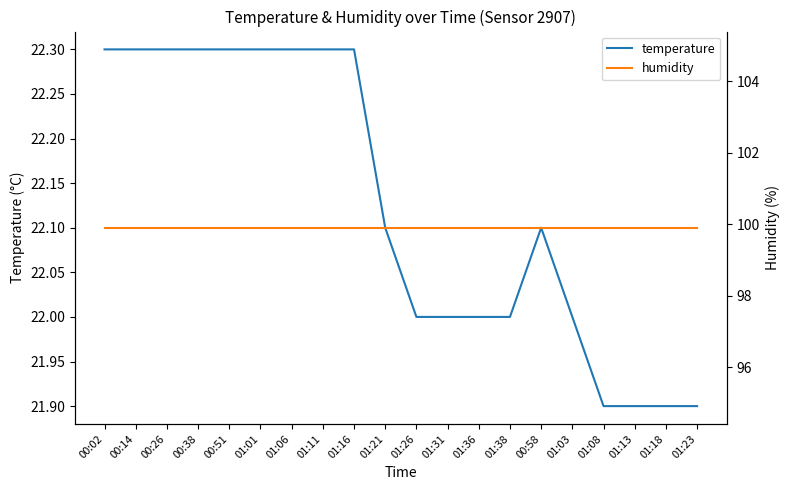

Between 01:16 and 01:38, which series saw the biggest shift?

temperature